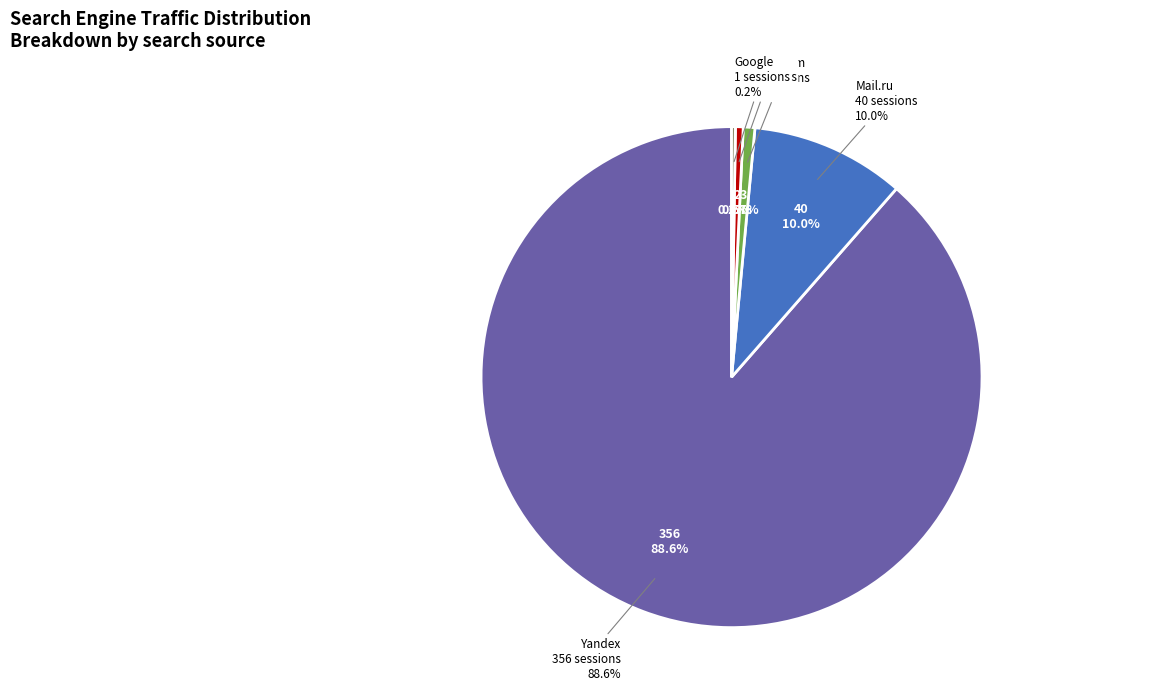

To the nearest percent, what is the difference between the Bing.com and Mail.ru slice percentages?

9%